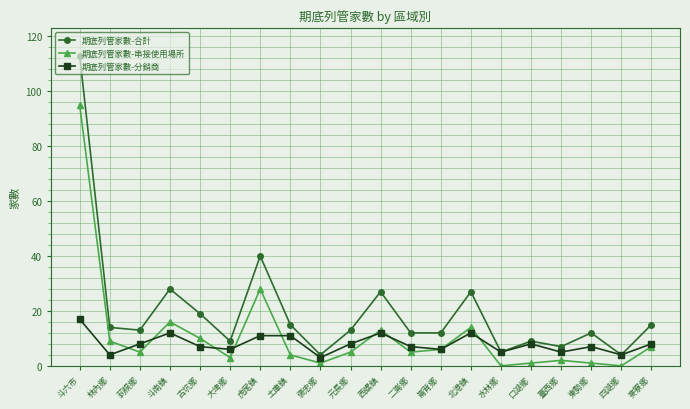

What is the sum of all 期底列管家數-串接使用場所 values?

225